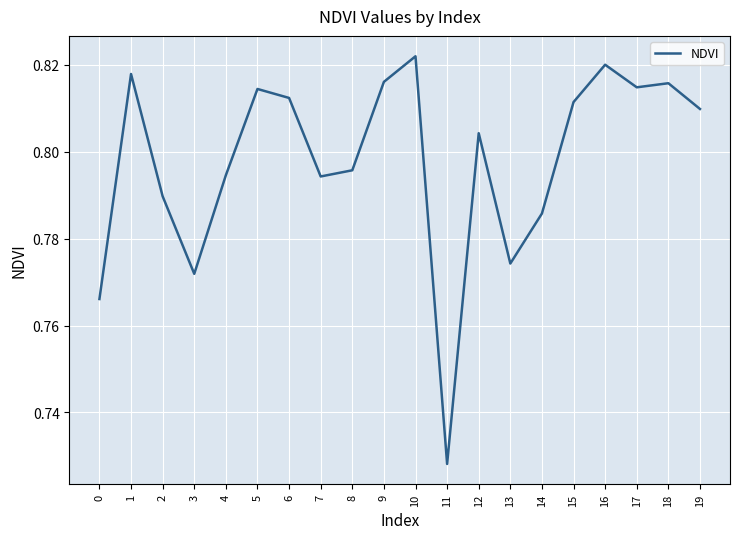

The value at 4 is 1.4. True or false?

False